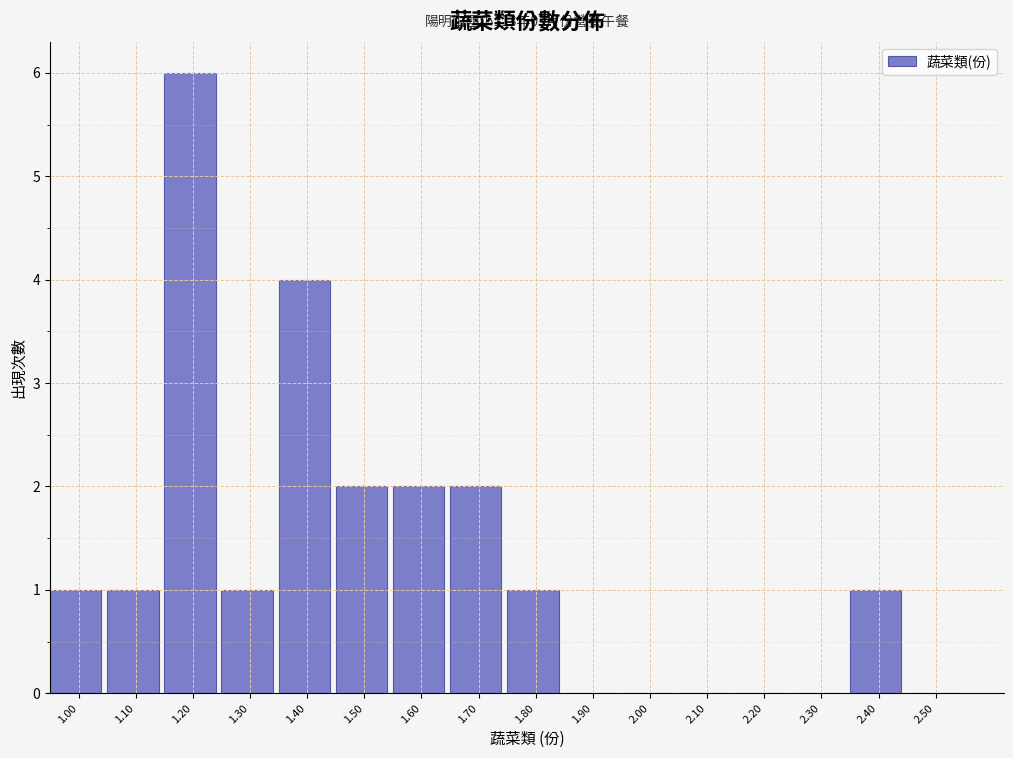

Over which range of the x-axis is the bar tallest?

1.15 to 1.25